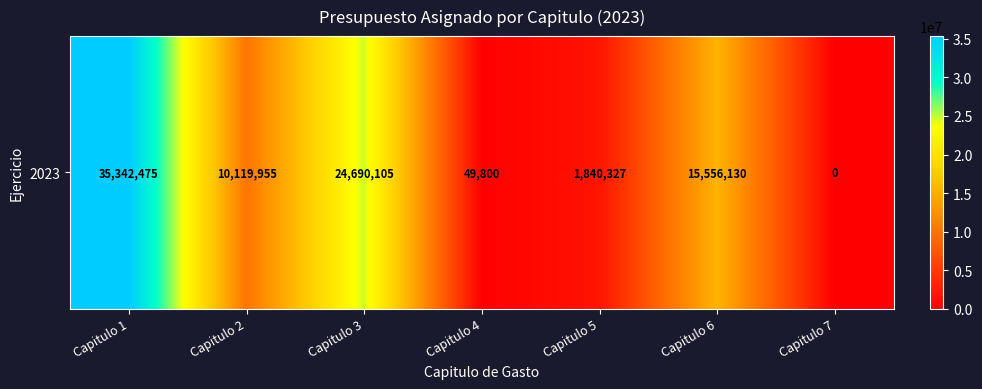

Reading right to left, what are all the values shown in this chart?

0	15556130	1840327	49800	24690105	10119955	35342475